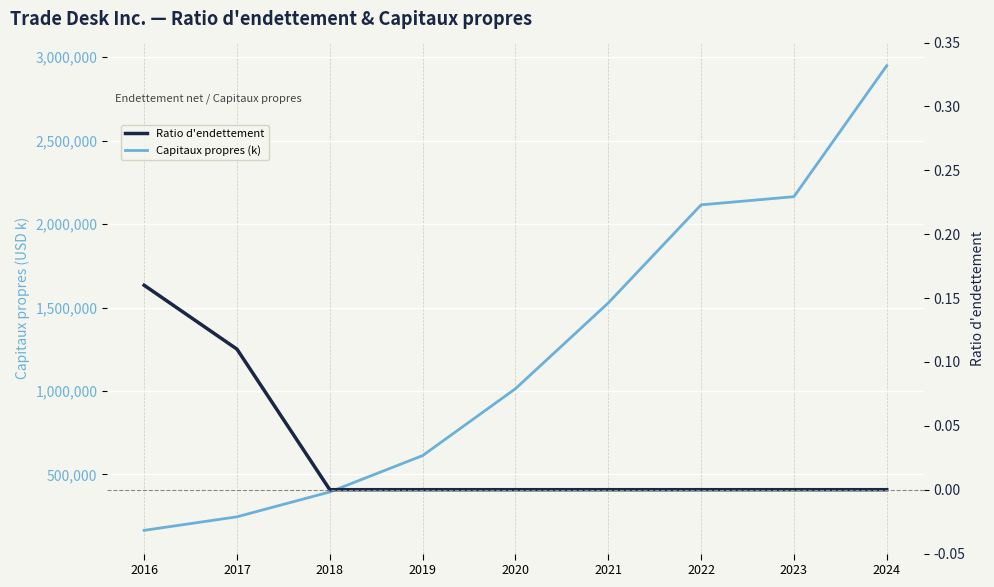

What is the total value across all series at 2021?

1527306.0